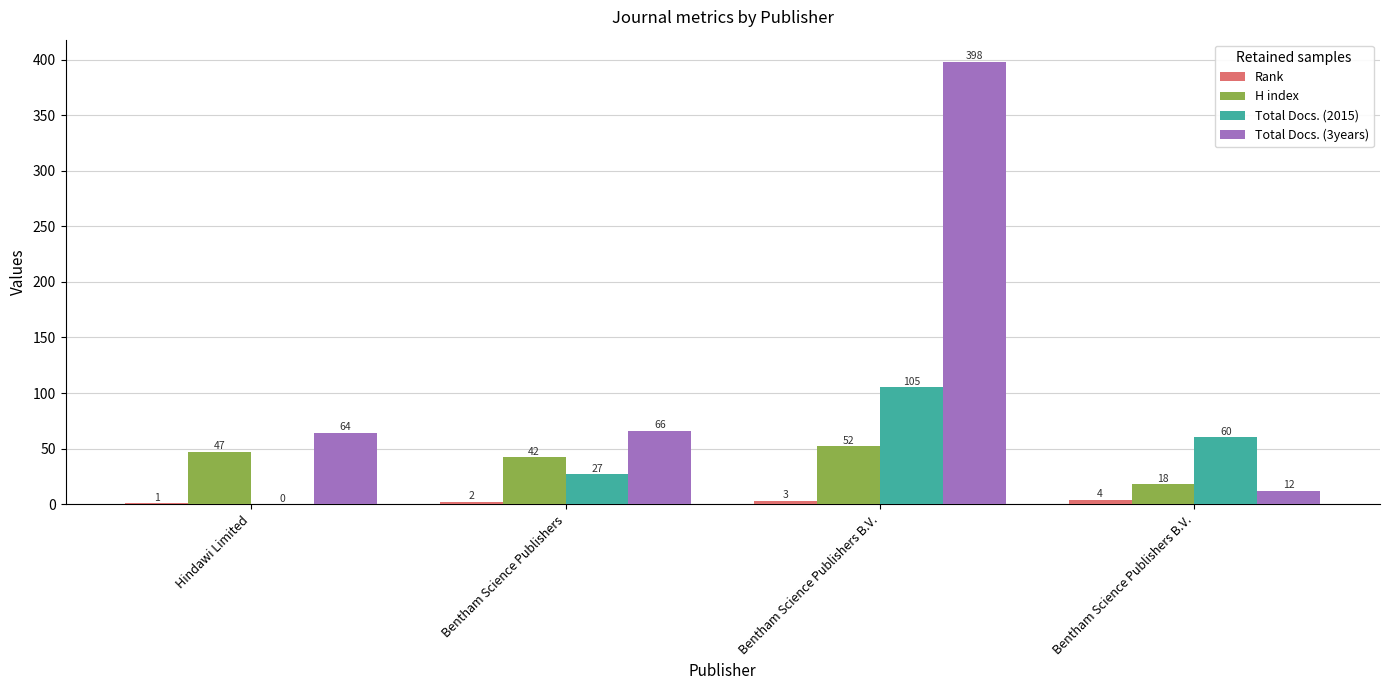

How many groups of bars are there?

4